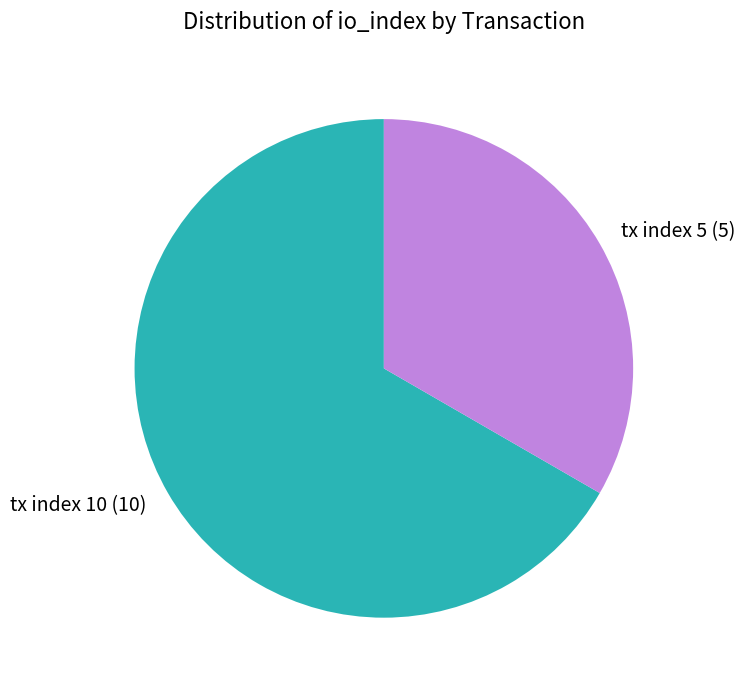

Which category has the smallest portion of the pie?

tx index 5